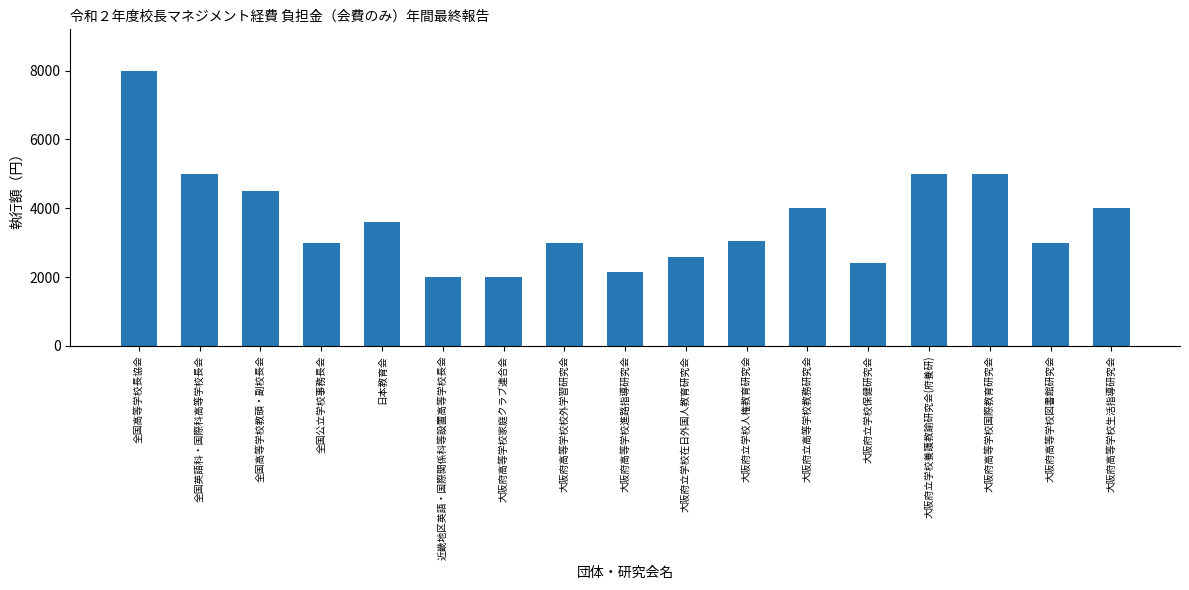

What is the label of the 1st bar from the right?

大阪府高等学校生活指導研究会